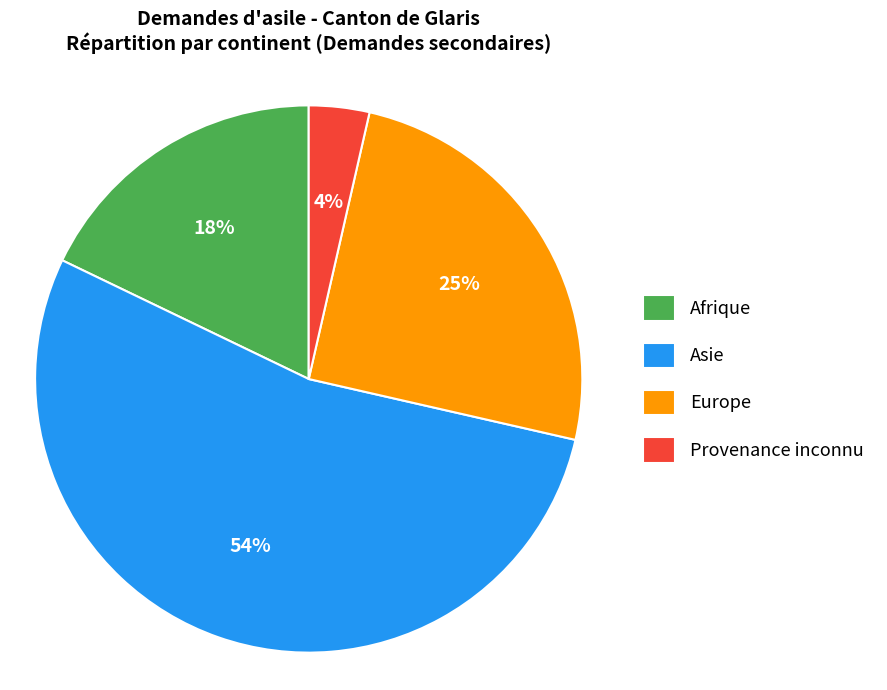

Is it true that Europe is 25% of the pie?

True